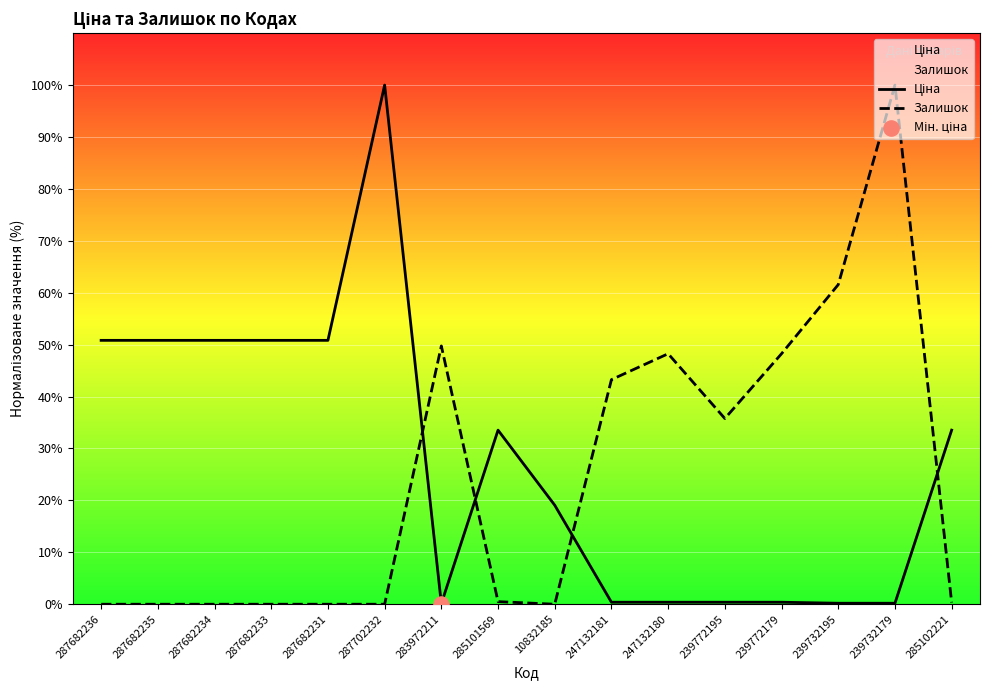

At how many categories does at least one series exceed 0?

16